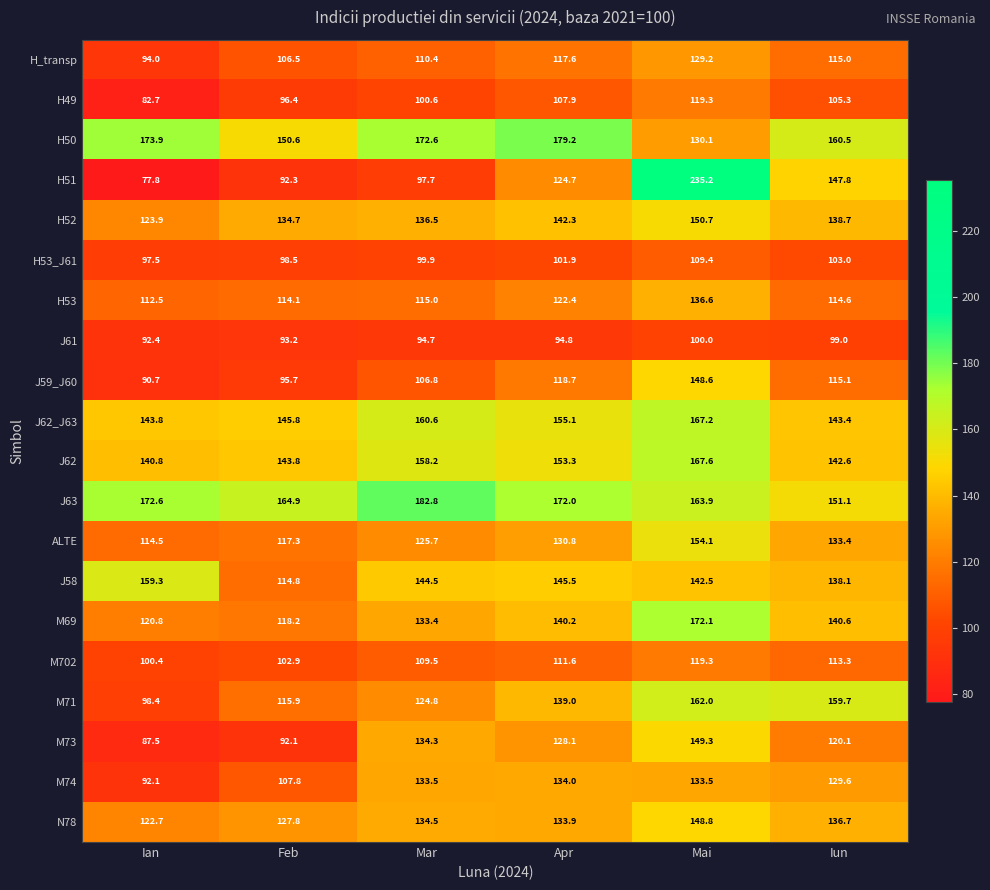

What is the approximate value of H53_J61 at Apr?

101.9